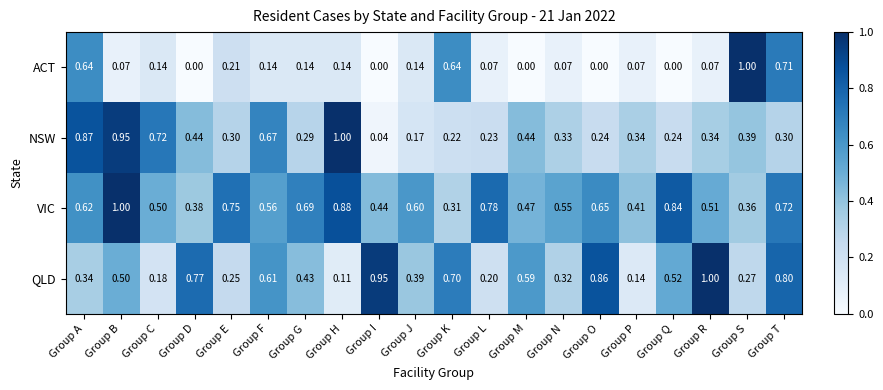

How many data points does each series have?

20